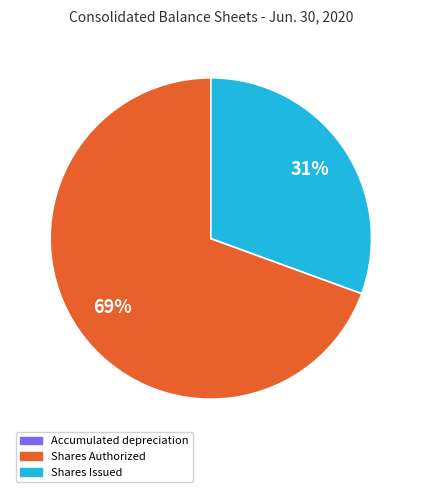

Which slice represents more than half of the pie?

Shares Authorized